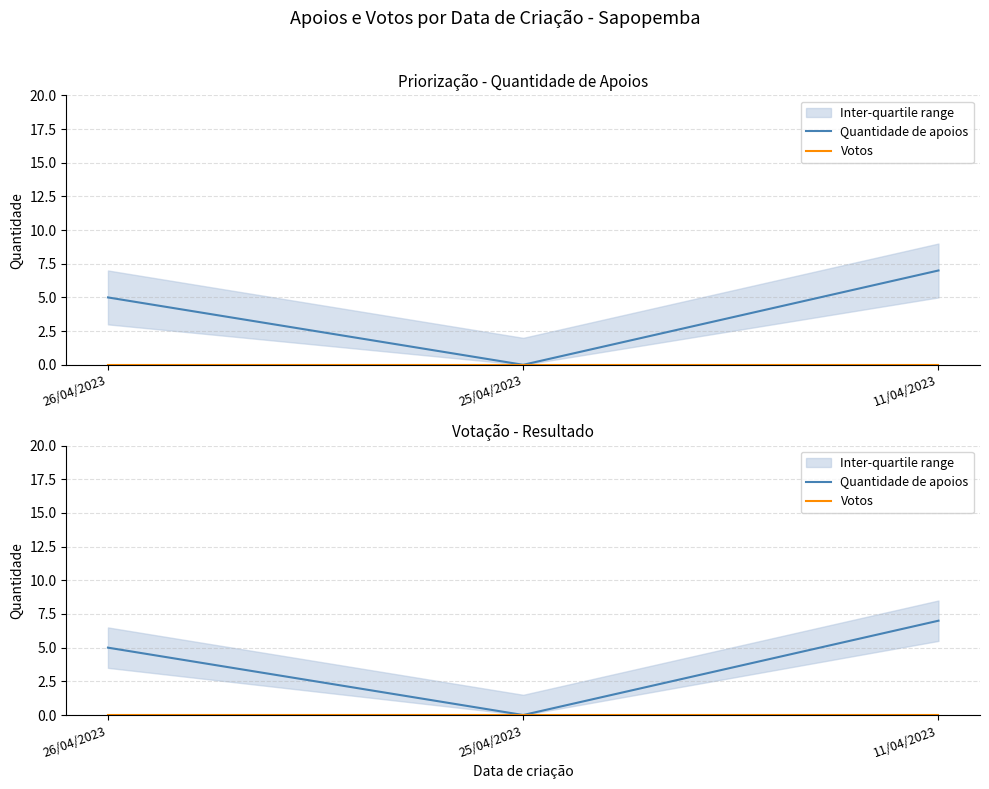

Reading right to left, transcribe all the data shown in this chart.

Quantidade de apoios: 7	0	5
Votos: 0	0	0